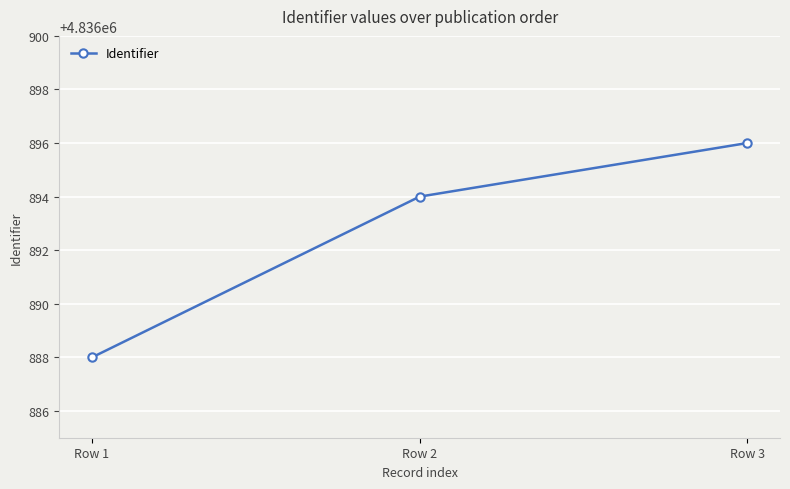

Rank the categories by value from highest to lowest.

Row 3, Row 2, Row 1